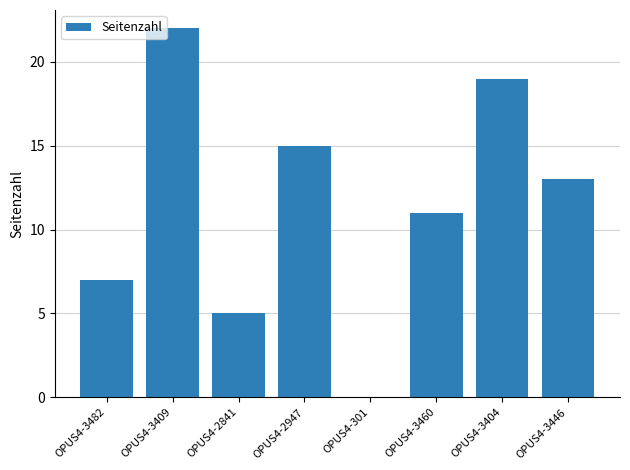

What is the change in value from OPUS4-2841 to OPUS4-301?

-5